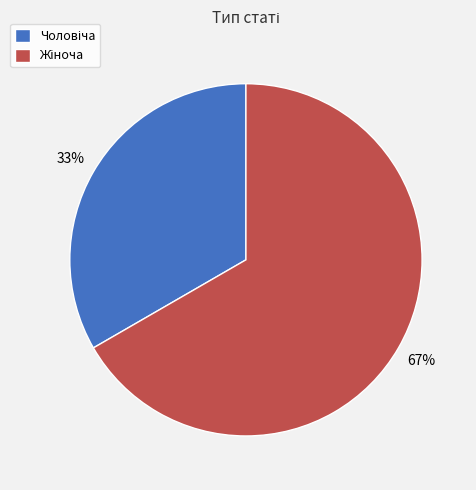

Is there any slice that represents more than half of the pie?

Yes